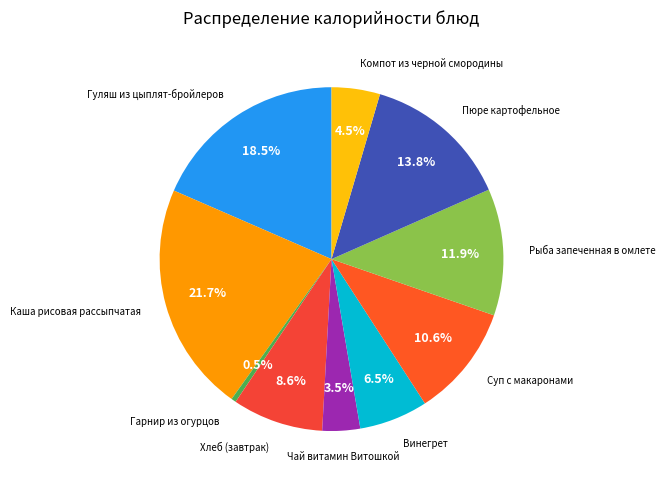

How many segments does this pie chart have?

10